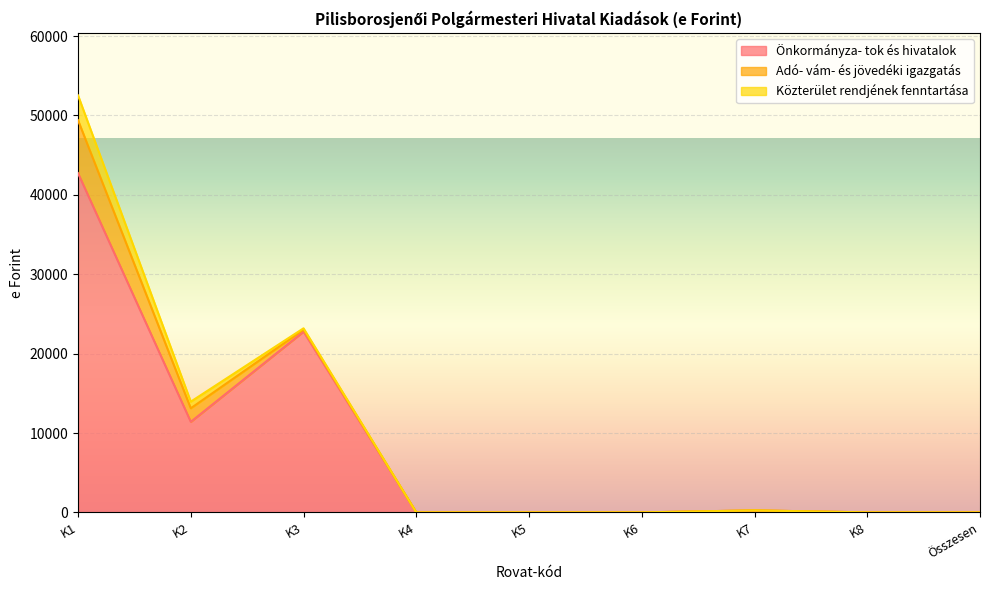

True or false: Közterület rendjének fenntartása has more than 0 interior local peaks.

False